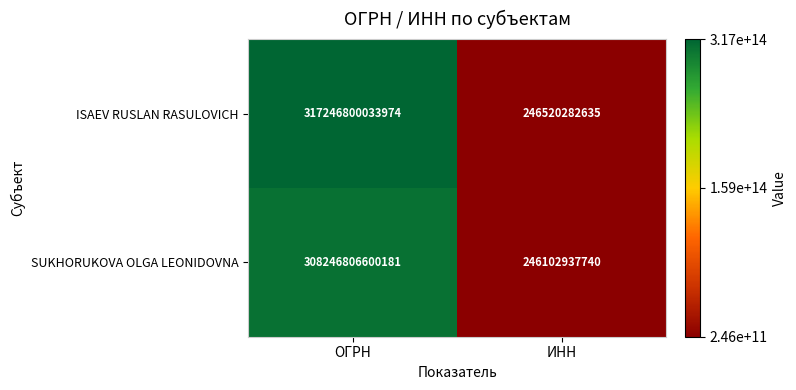

Which category has the lowest value in the SUKHORUKOVA OLGA LEONIDOVNA series?

ИНН